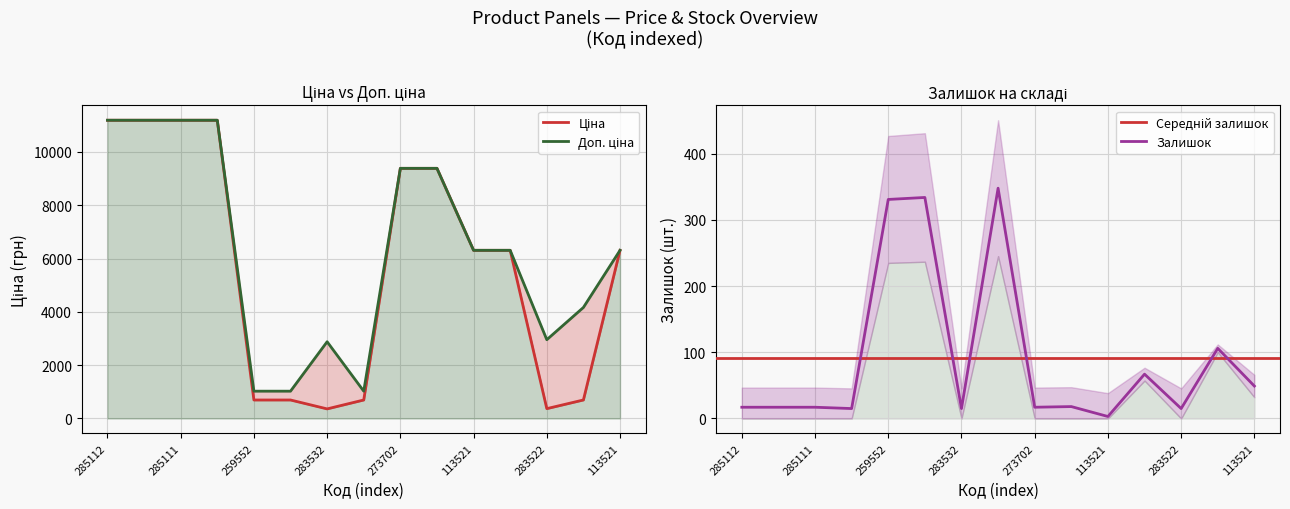

Which series has the largest range (max minus min)?

Ціна